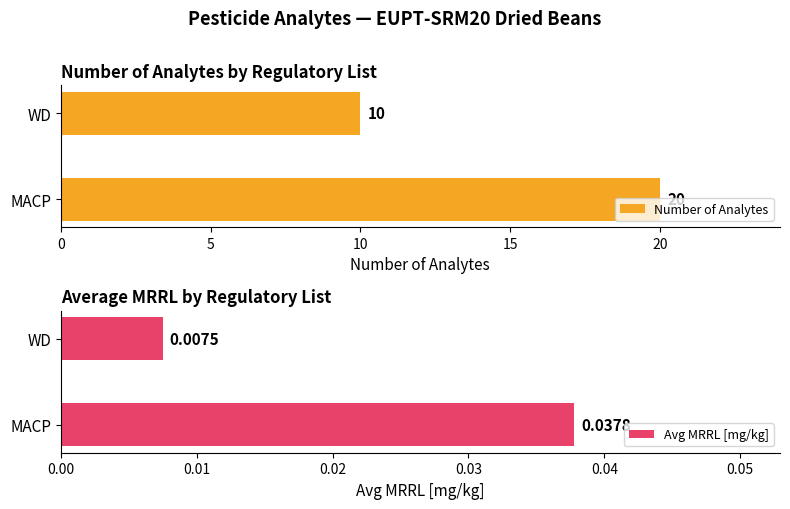

At how many categories does at least one series exceed 5?

2